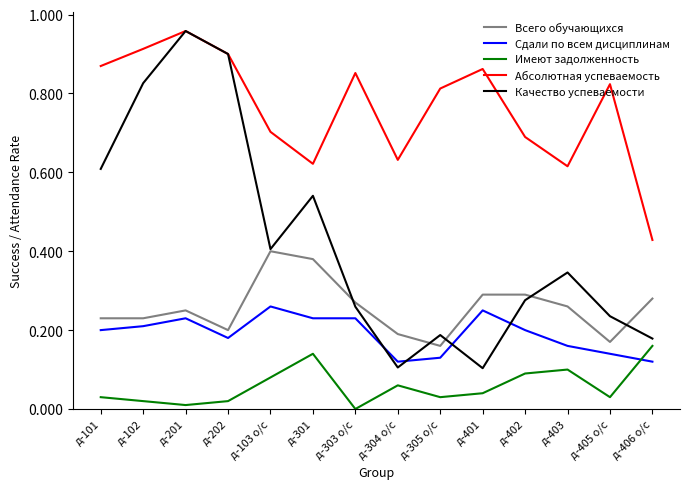

True or false: Сдали по всем дисциплинам and Имеют задолженность cross at least once.

True